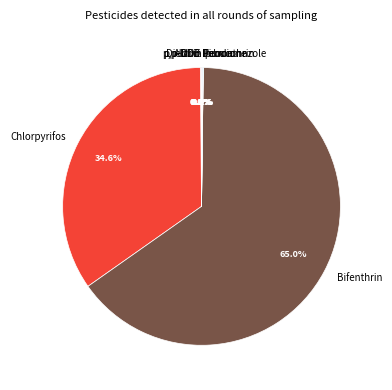

Which slice is the largest?

Bifenthrin